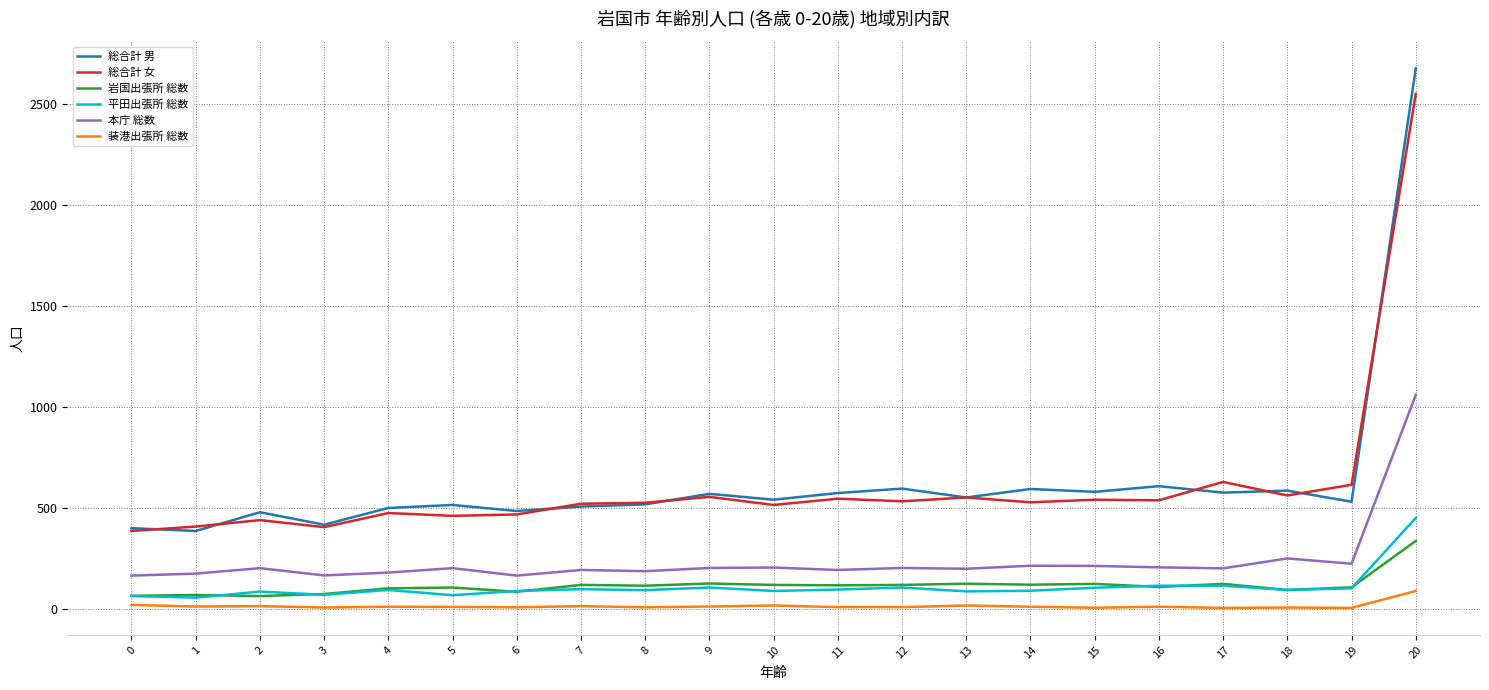

What is the greatest value displayed?

2678